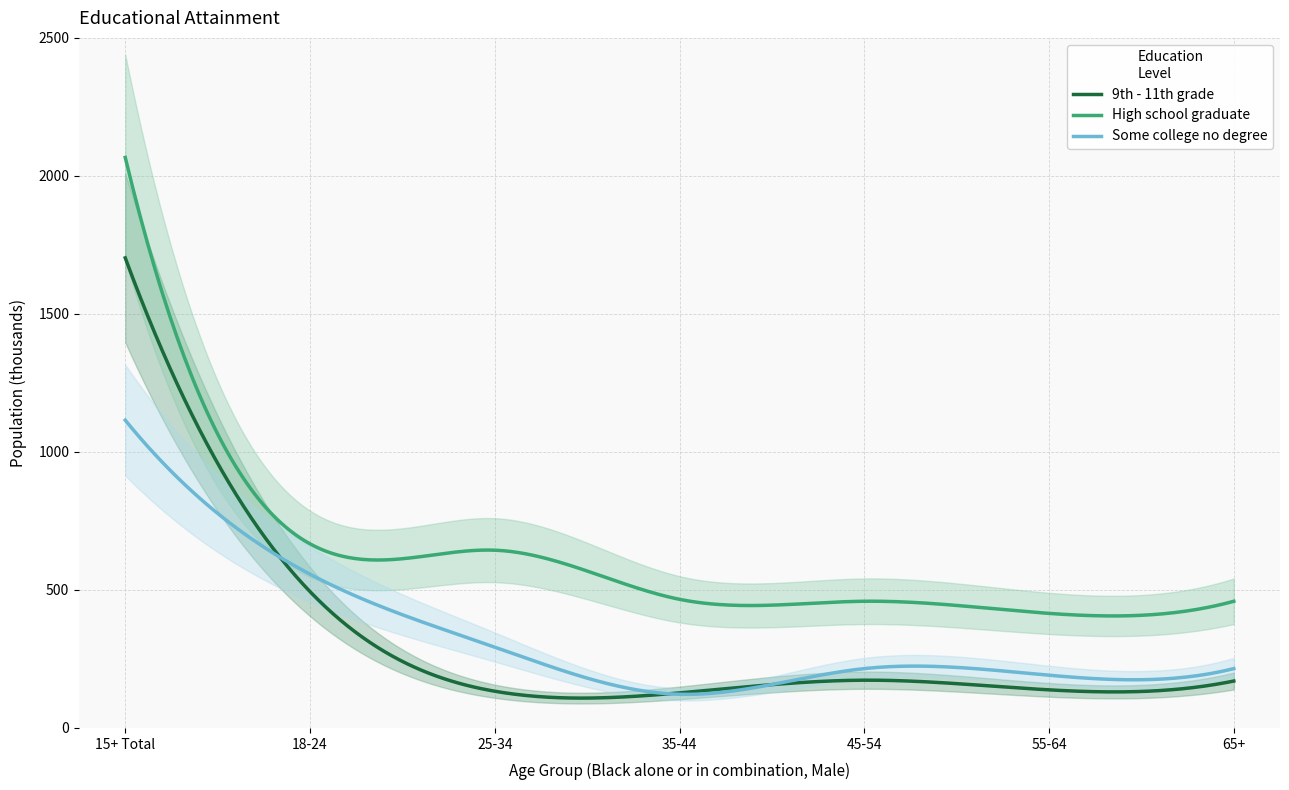

What is the minimum value shown in the chart?

122